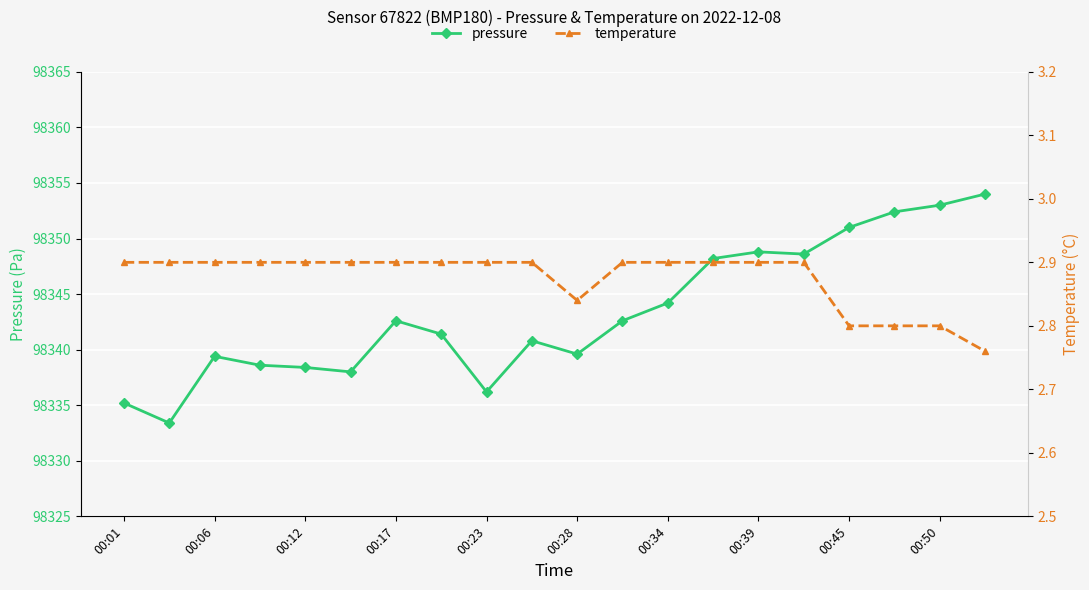

At which category is the sum across all series the highest?

19